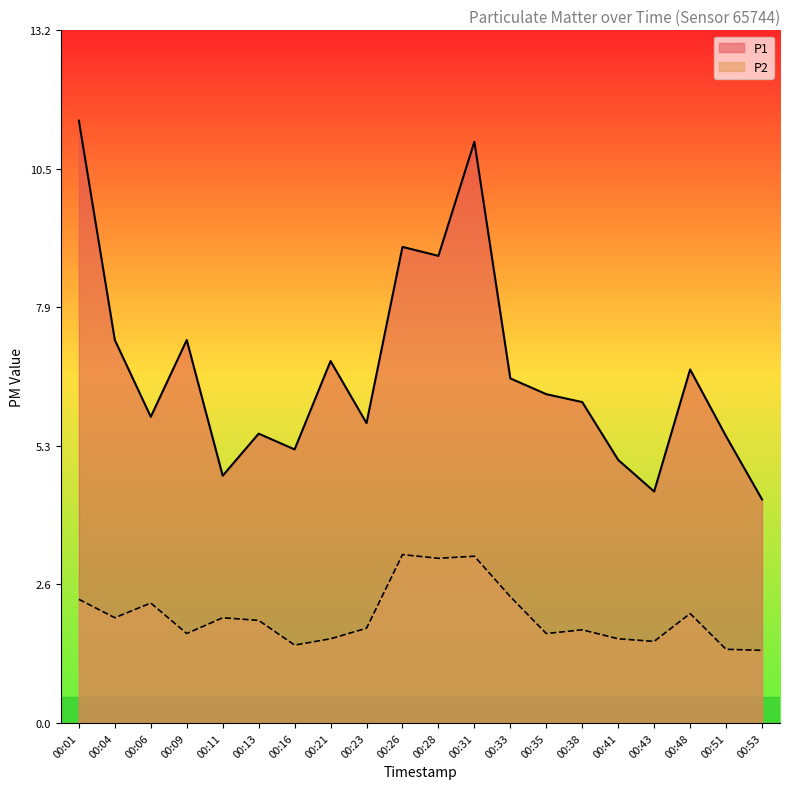

Does the chart display data point markers on the line(s)?

No